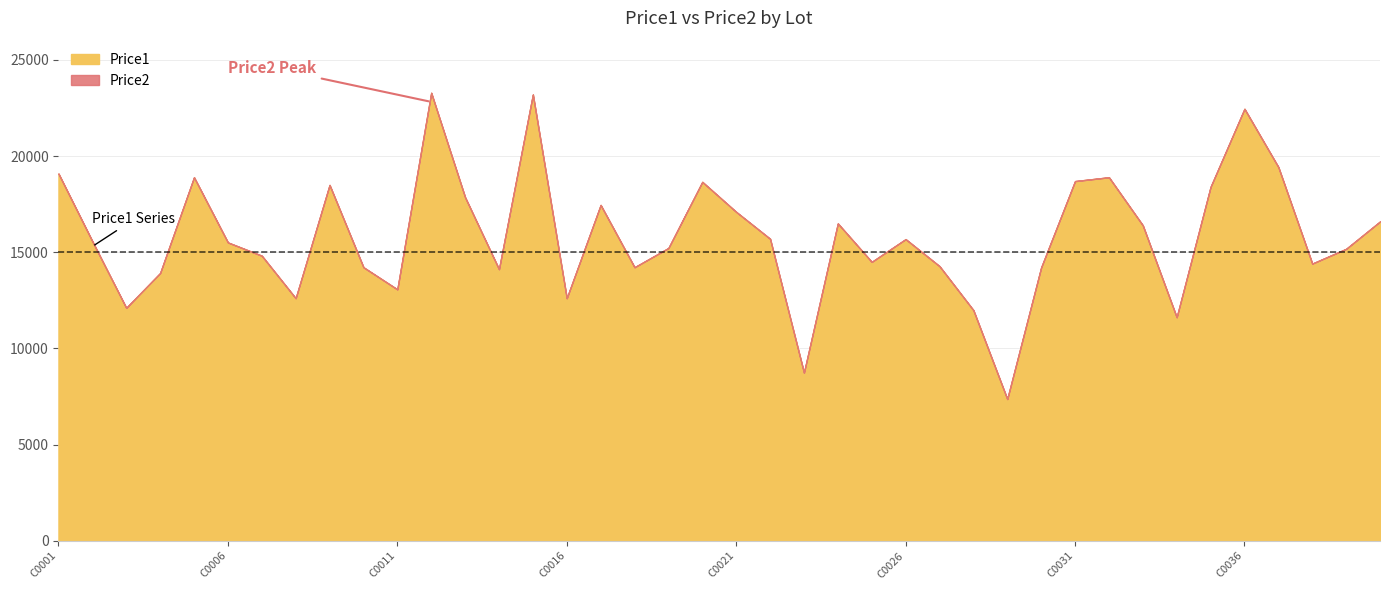

What is the difference between the highest and lowest values at C0037?

231